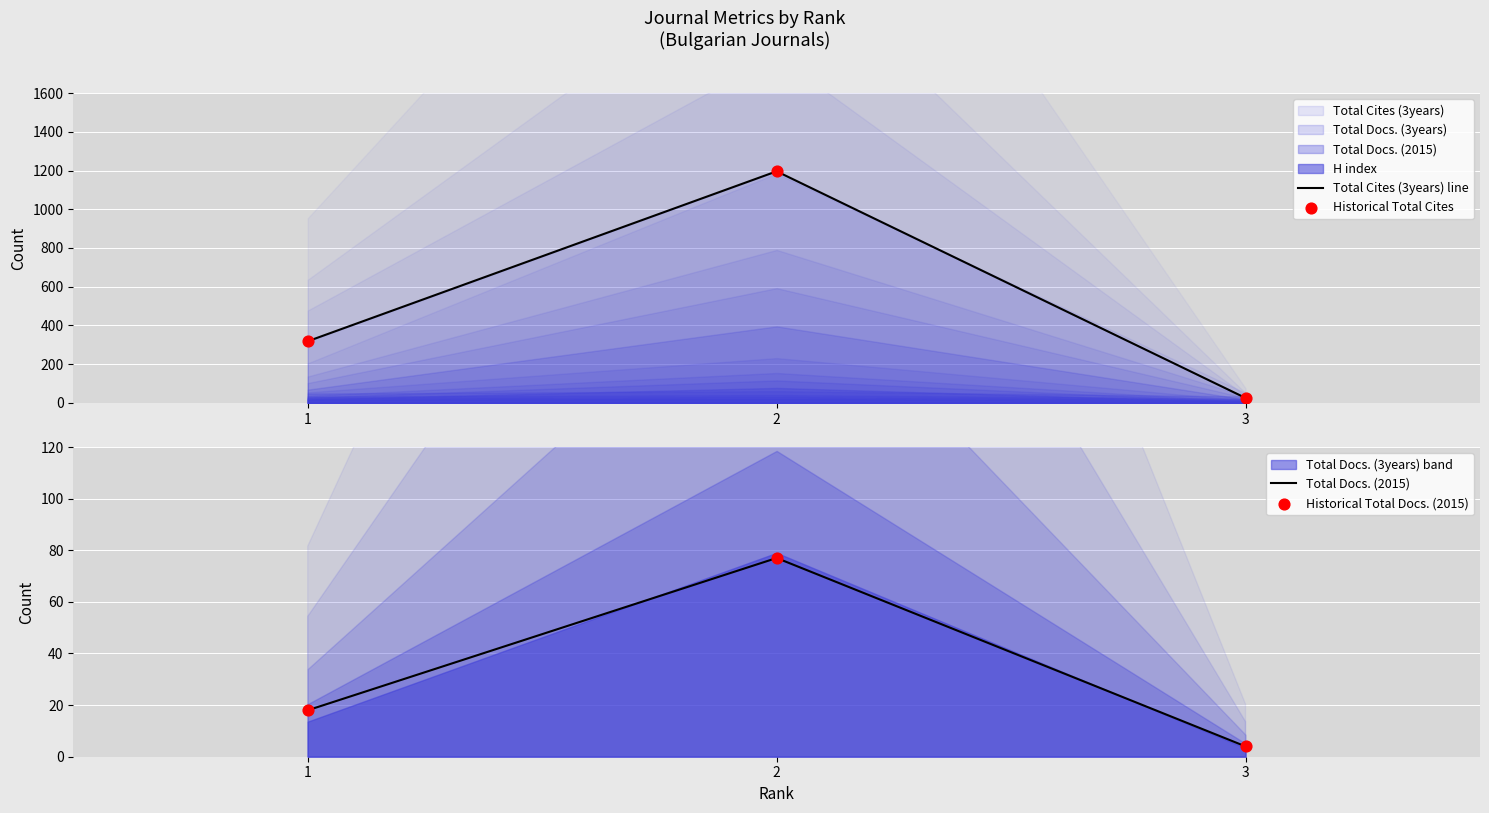

Which series contains the highest Y value?

Total Cites (3years) line